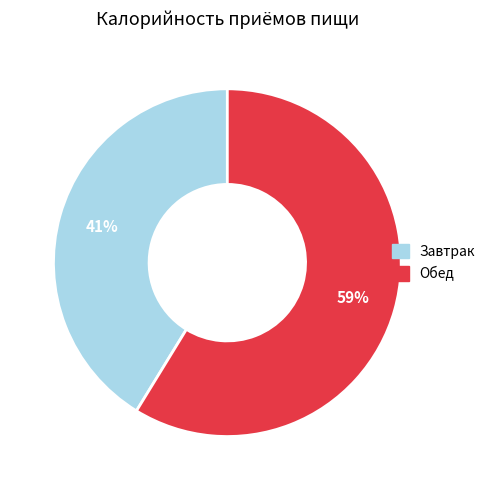

Which has a higher value, Завтрак or Обед?

Обед